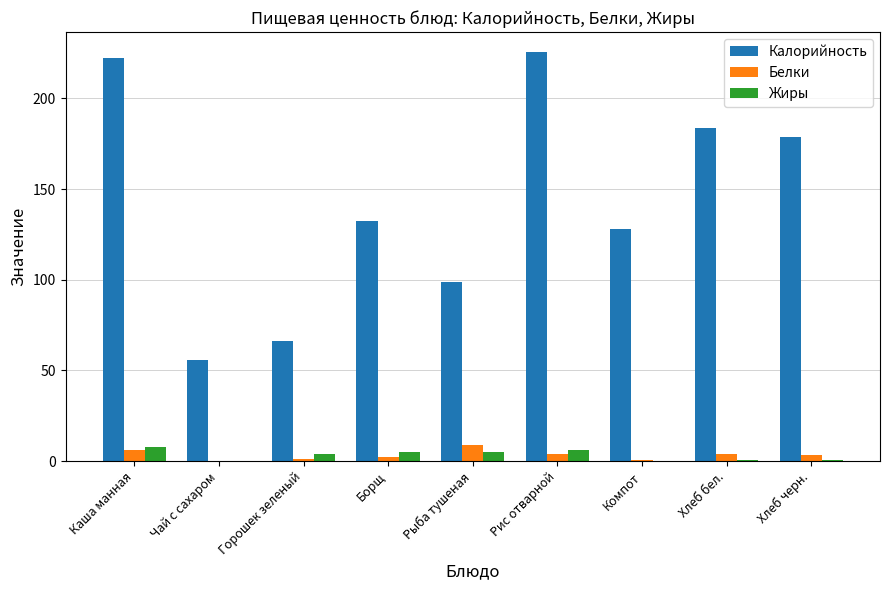

What is the approximate value of Белки at Чай с сахаром?

0.1